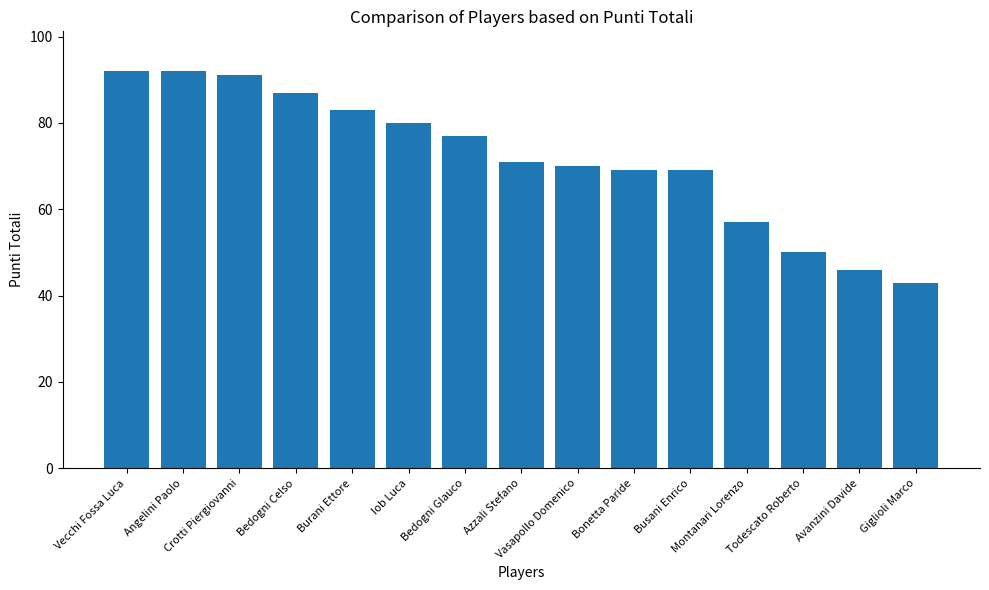

What is the average value?

72